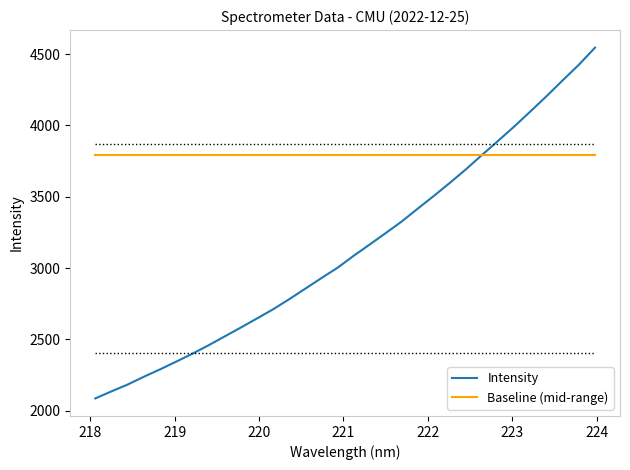

Which series has the largest range (max minus min)?

Intensity